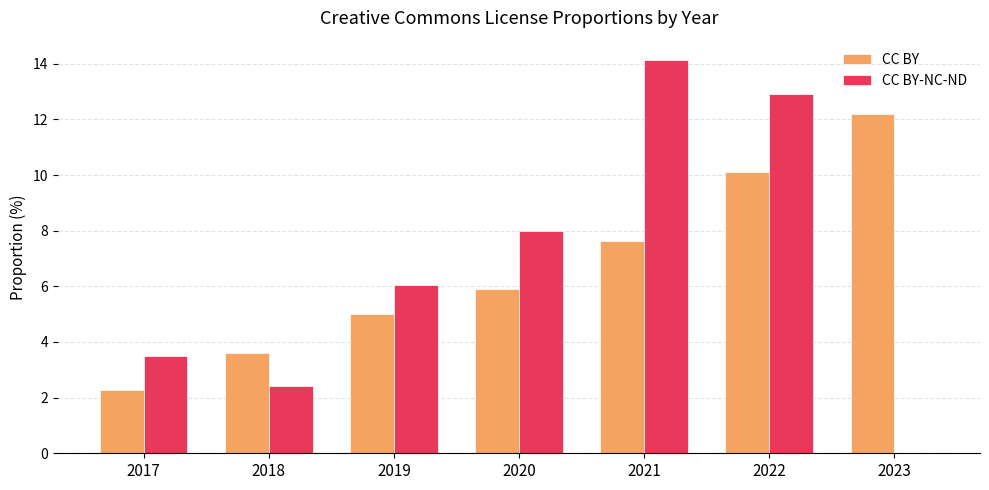

Reading right to left, extract all data points from this chart.

CC BY: 12.2	10.1	7.6	5.9	5.0	3.6	2.3
CC BY-NC-ND: 0.0	12.9	14.1	8.0	6.1	2.4	3.5